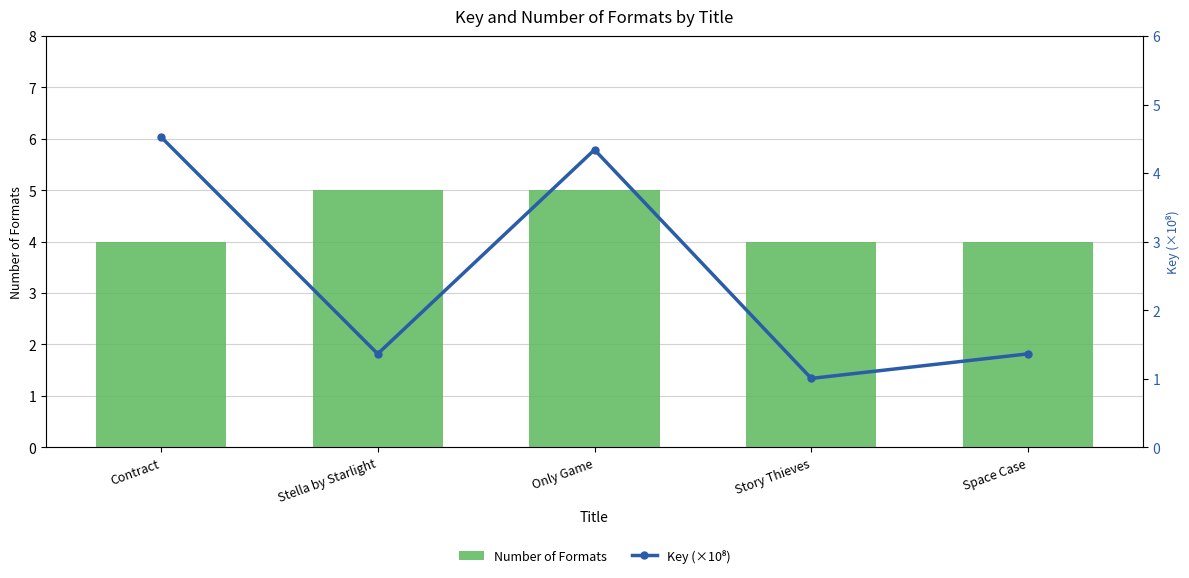

How many data points in Number of Formats are above 4?

2